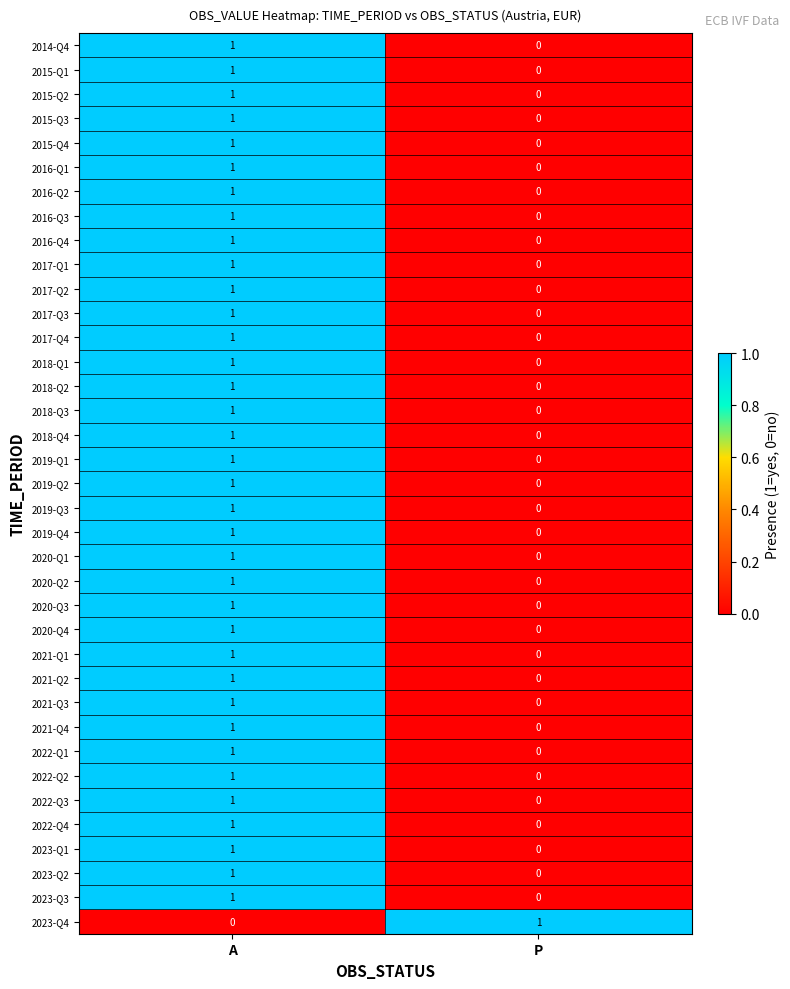

How many values in 2023-Q4 are above zero?

1